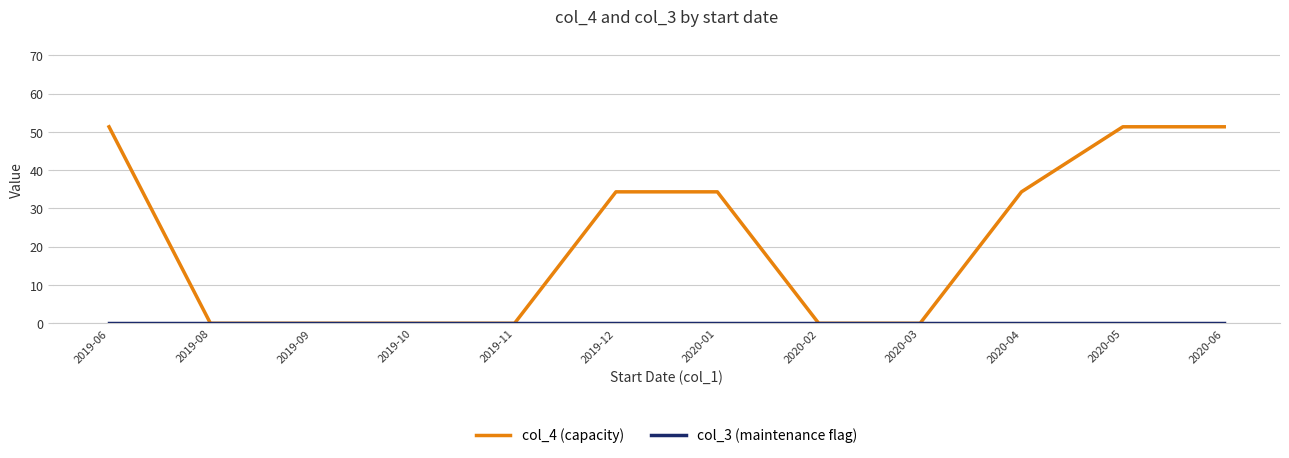

The col_4 (capacity) series shows 34.3 at 2020-04. True or false?

True